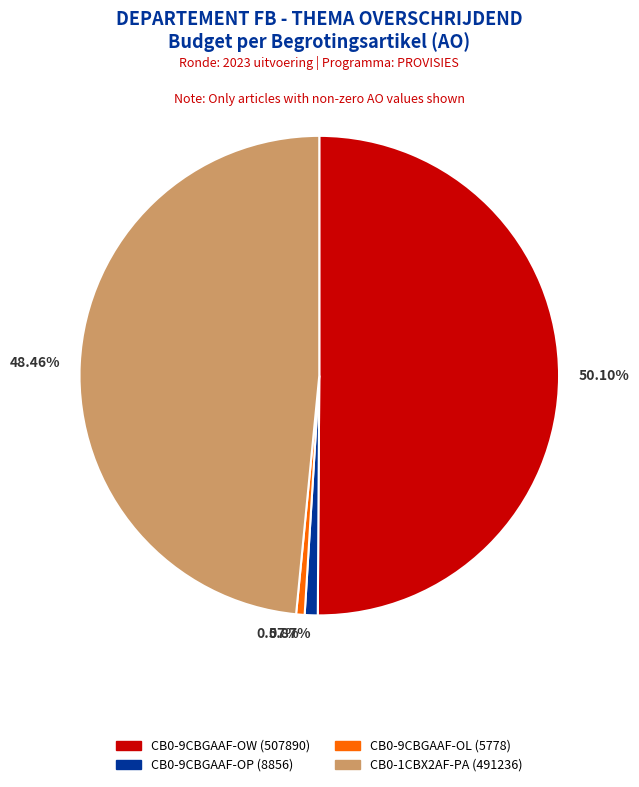

Does CB0-9CBGAAF-OP (8856) represent more than half of the total?

No